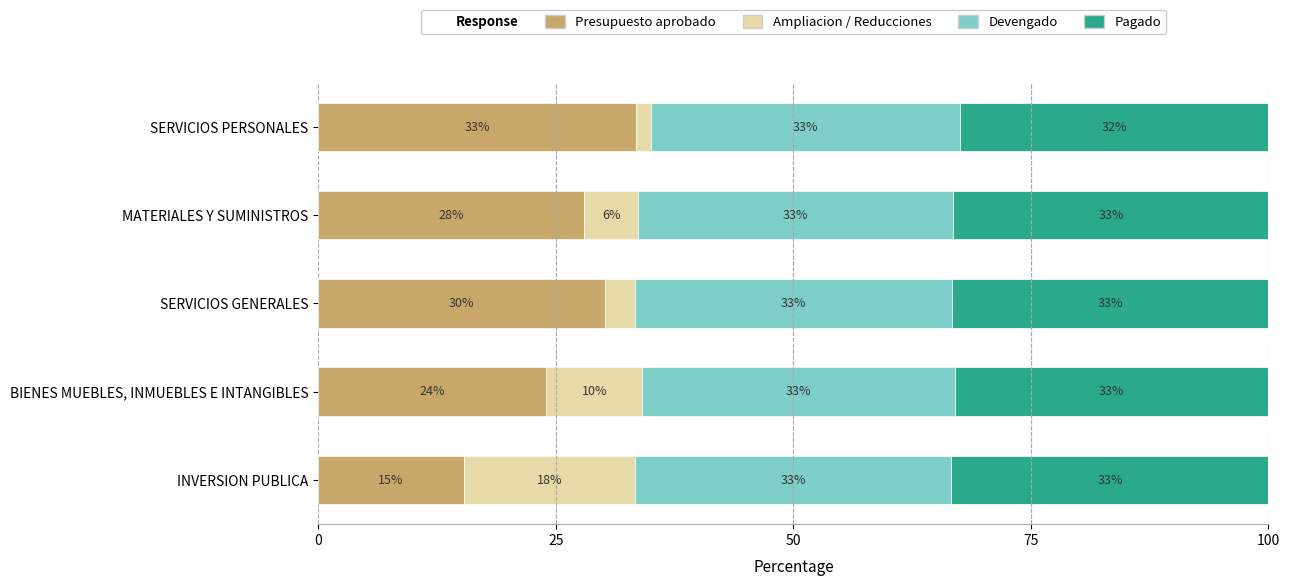

At which label does Presupuesto aprobado reach its peak?

SERVICIOS PERSONALES